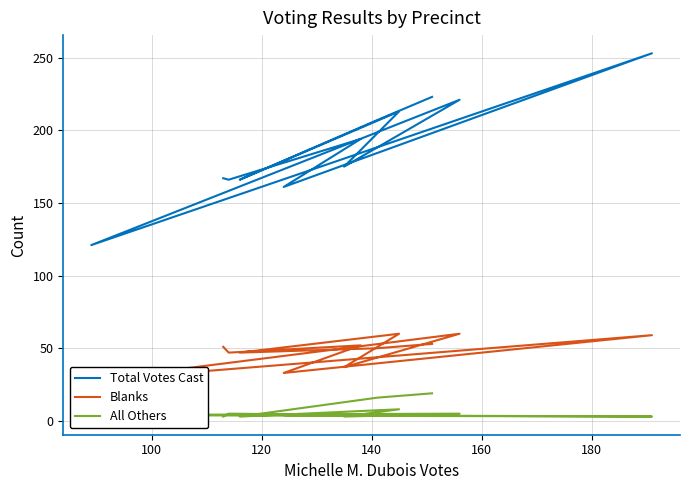

How many distinct data groups are displayed?

3